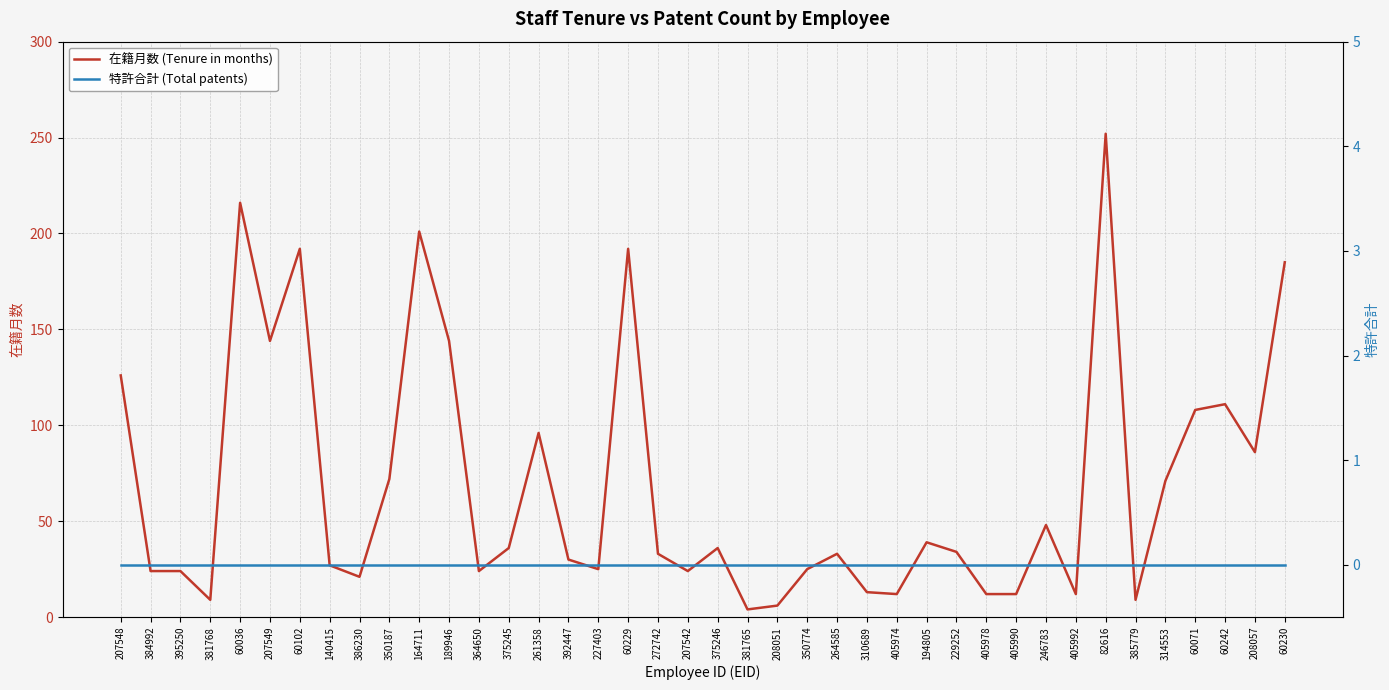

Which series has the largest range (max minus min)?

在籍月数 (Tenure in months)